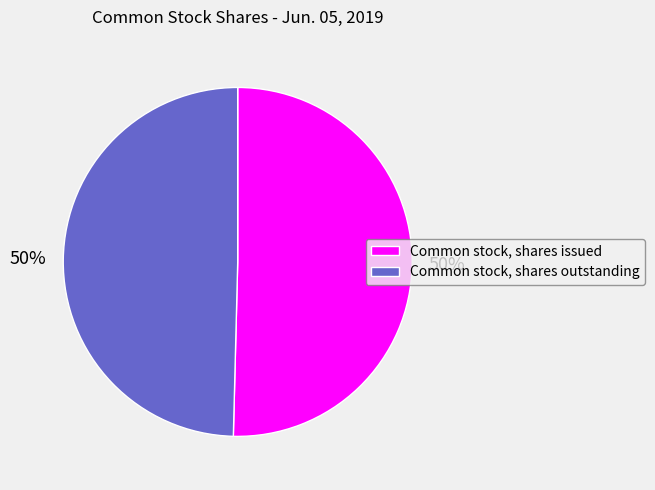

Combined, do Common stock, shares issued and Common stock, shares outstanding account for over 50%?

Yes